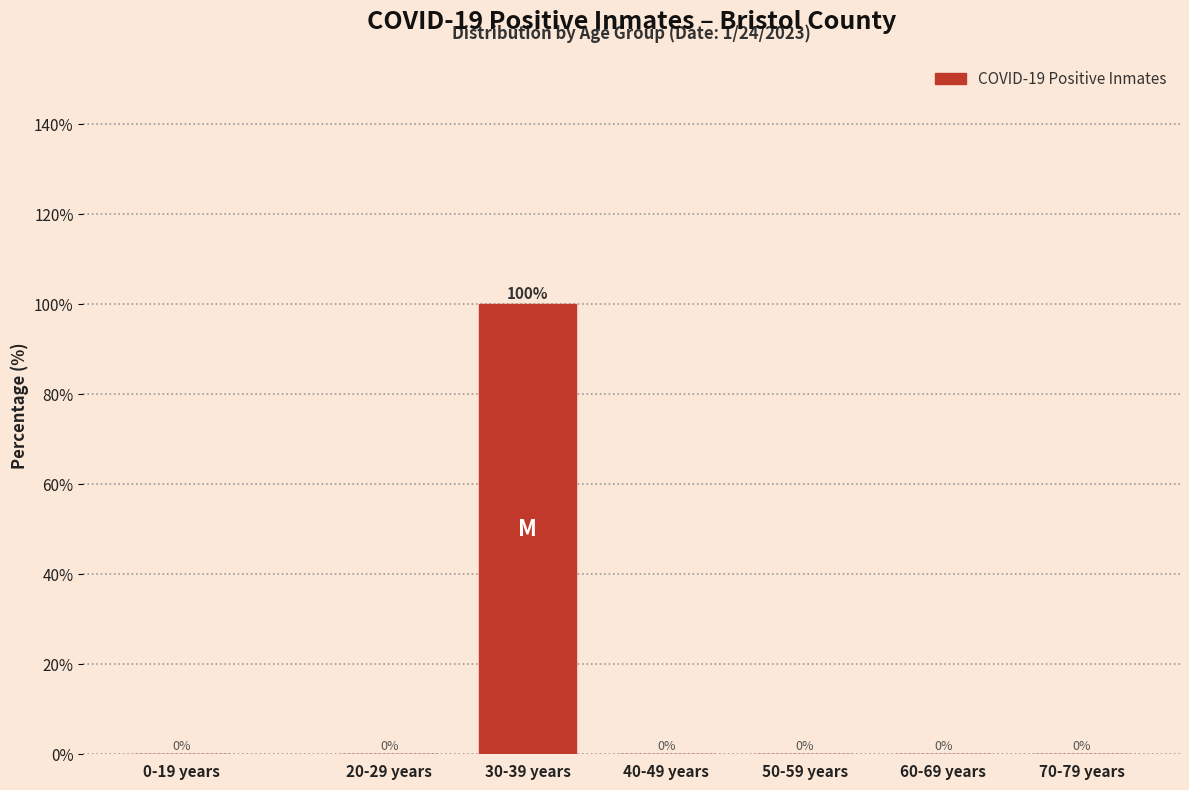

Reading left to right, what are all the values shown in this chart?

0-19 years=0	20-29 years=0	30-39 years=100	40-49 years=0	50-59 years=0	60-69 years=0	70-79 years=0